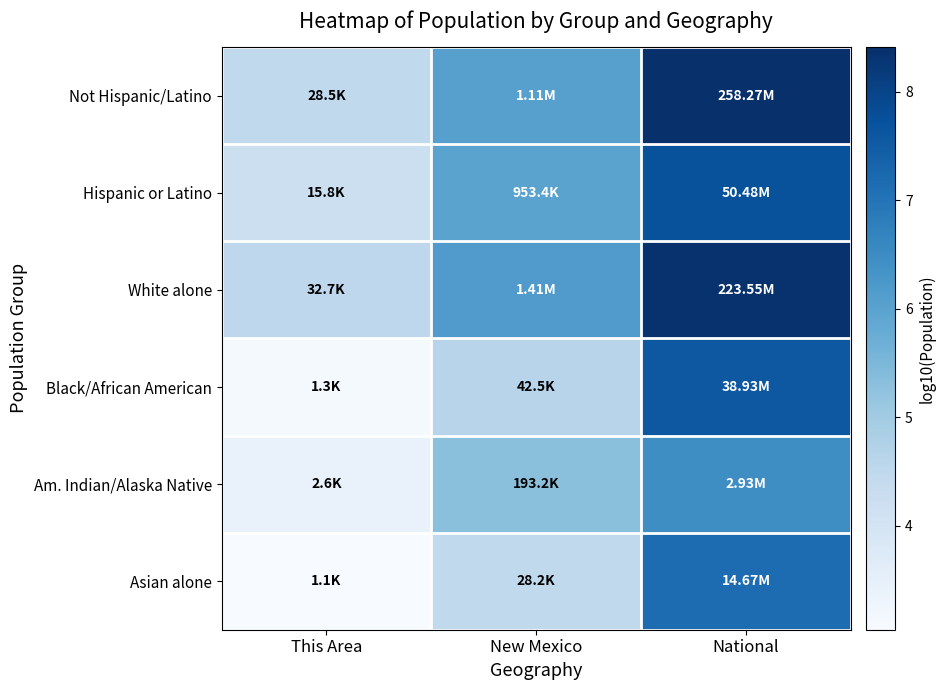

At how many categories does at least one series exceed 5?

2